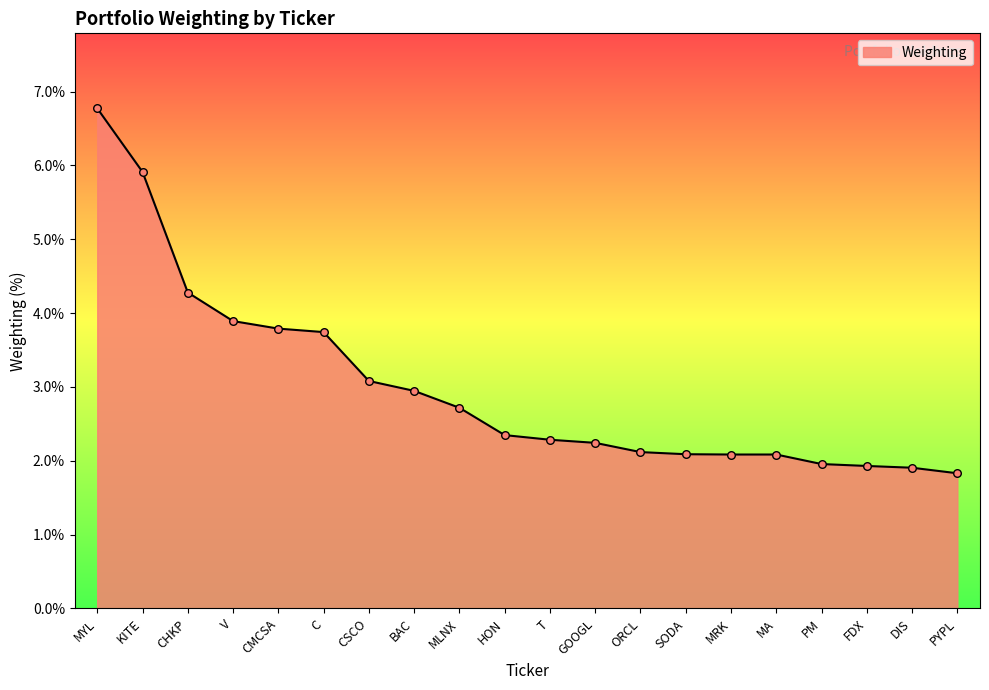

Approximately how many times larger is the value at MYL compared to HON?

2.9